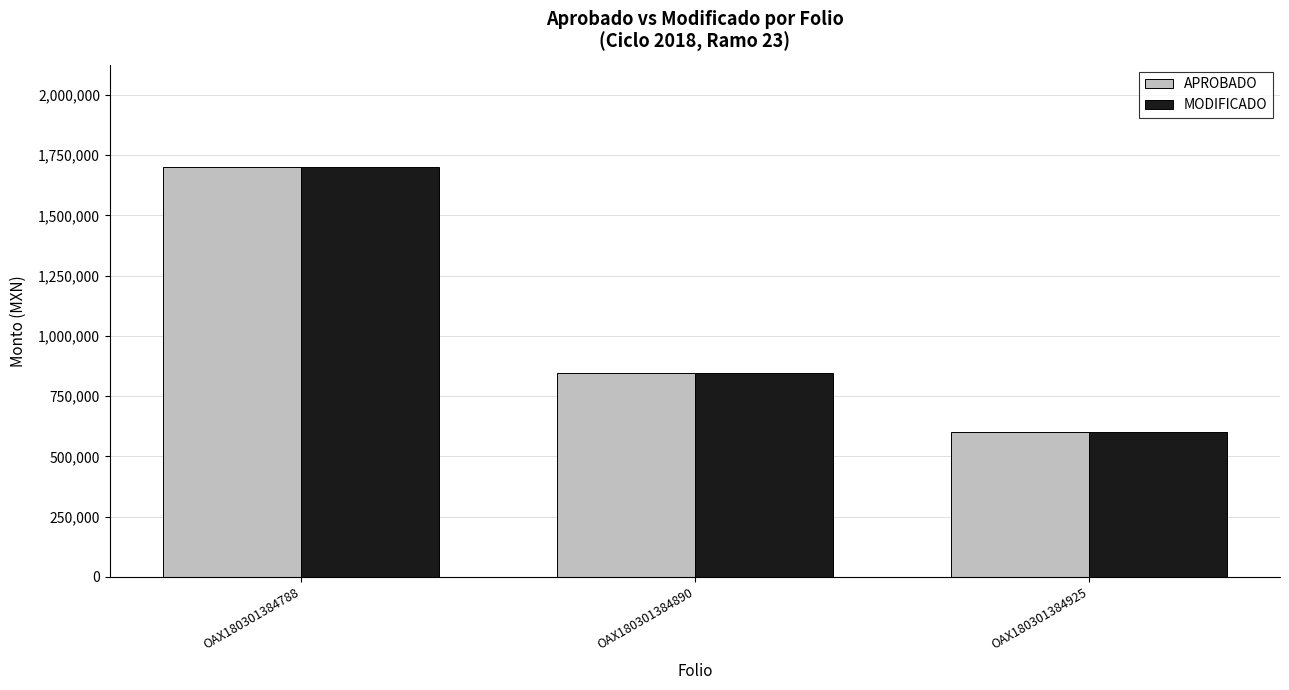

List the labels in order of MODIFICADO value, largest first.

OAX180301384788, OAX180301384890, OAX180301384925